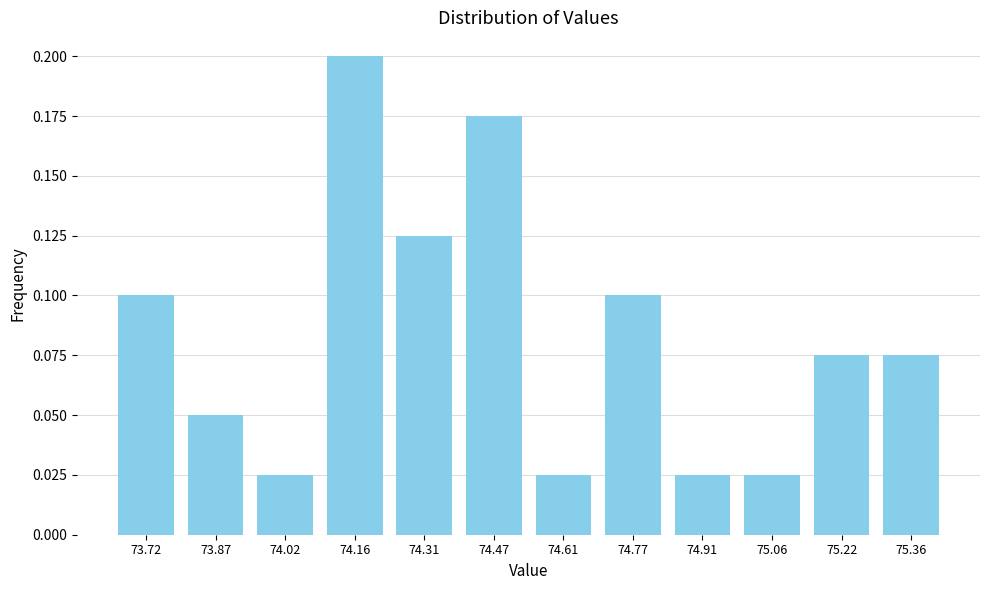

What position from the right is 74.02?

10